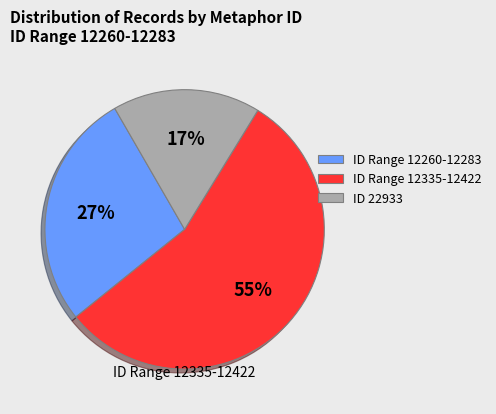

To the nearest percent, what percentage of the pie is ID 22933?

17%